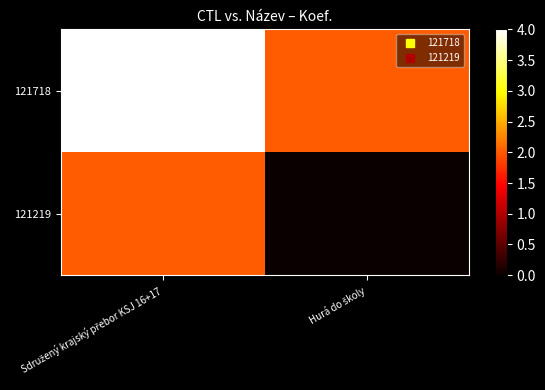

Reading left to right, transcribe all the data shown in this chart.

121718: Sdružený krajský přebor KSJ 16+17=4	Hurá do školy=2
121219: Sdružený krajský přebor KSJ 16+17=2	Hurá do školy=0